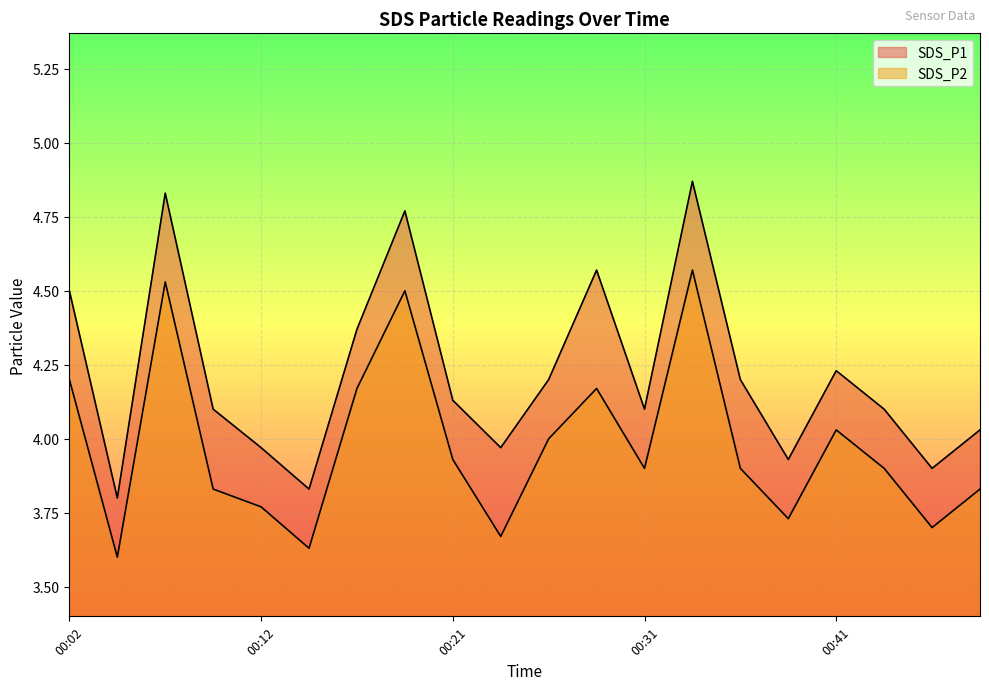

What is the value of the SDS_P1 point at the 3rd from the left?

4.8